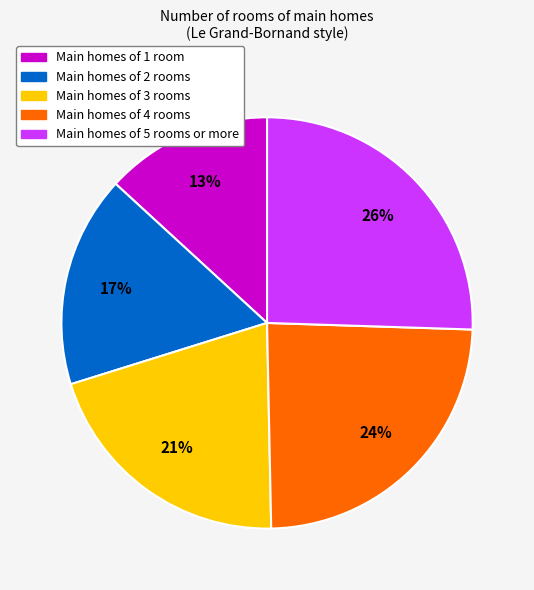

Count the number of slices in the pie.

5